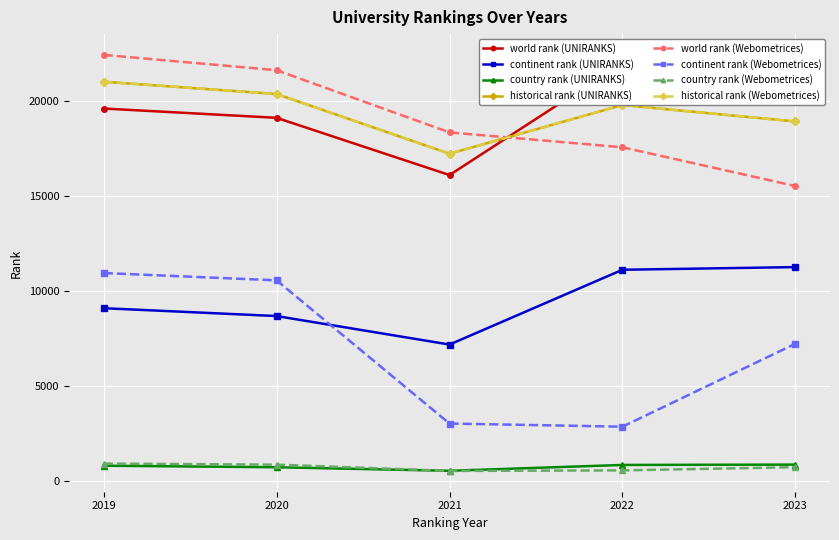

True or false: continent rank (UNIRANKS) and historical rank (UNIRANKS) intersect in this chart.

False